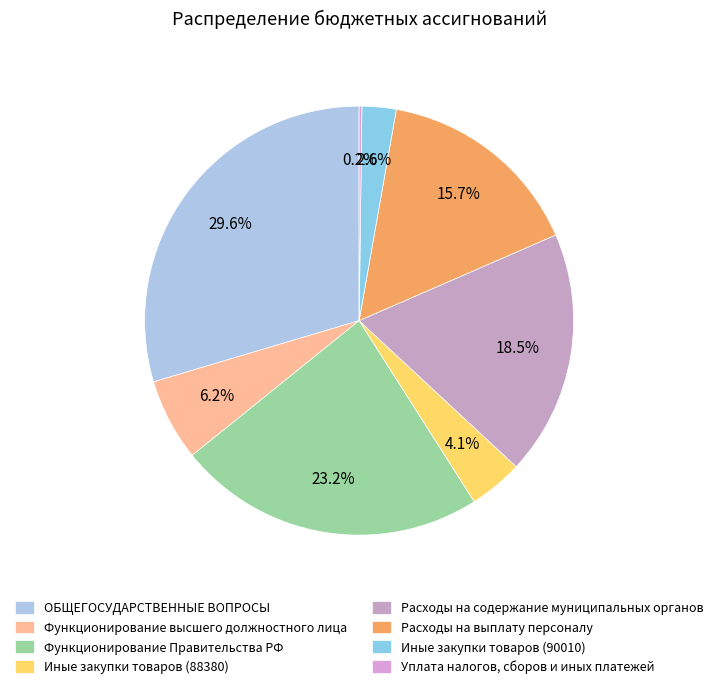

Count the number of slices in the pie.

8